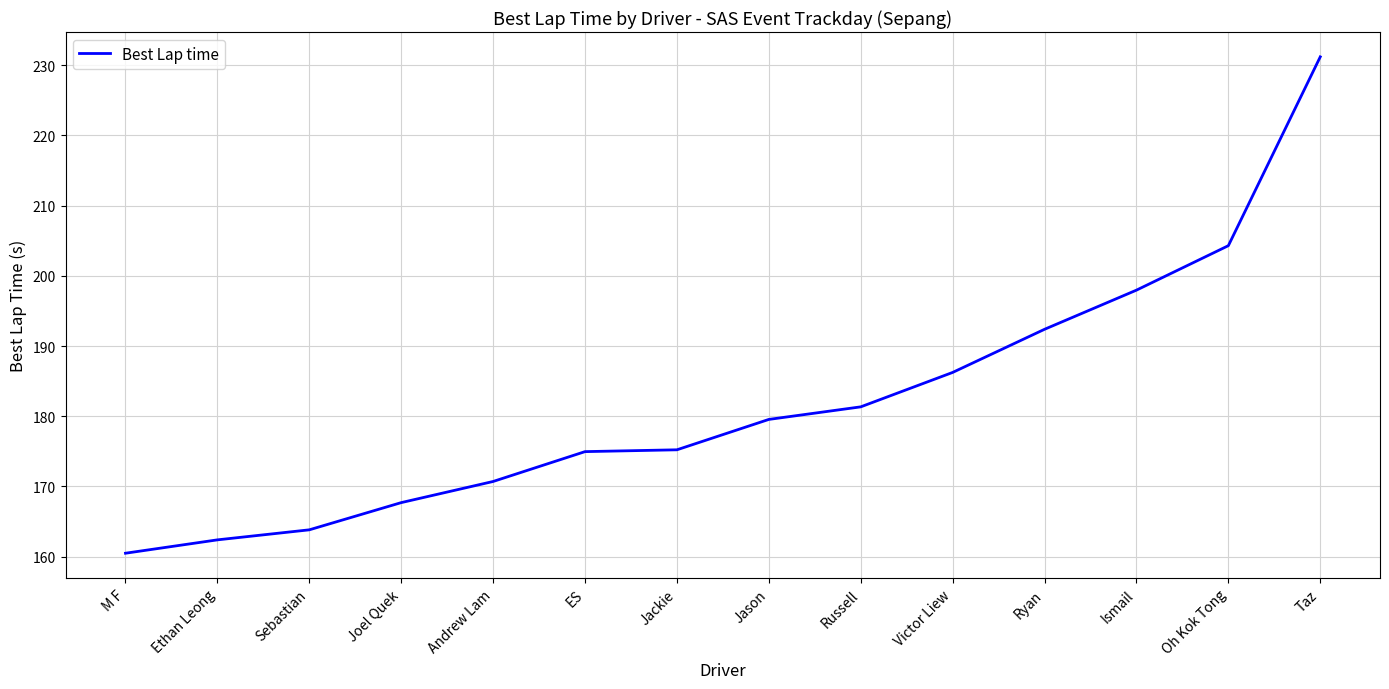

Is it true that the value at ES is 175.0?

True